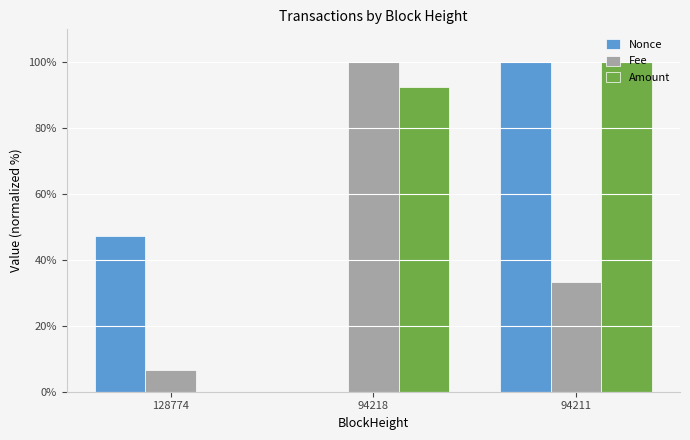

Where is Nonce nearest to the value 50?

128774